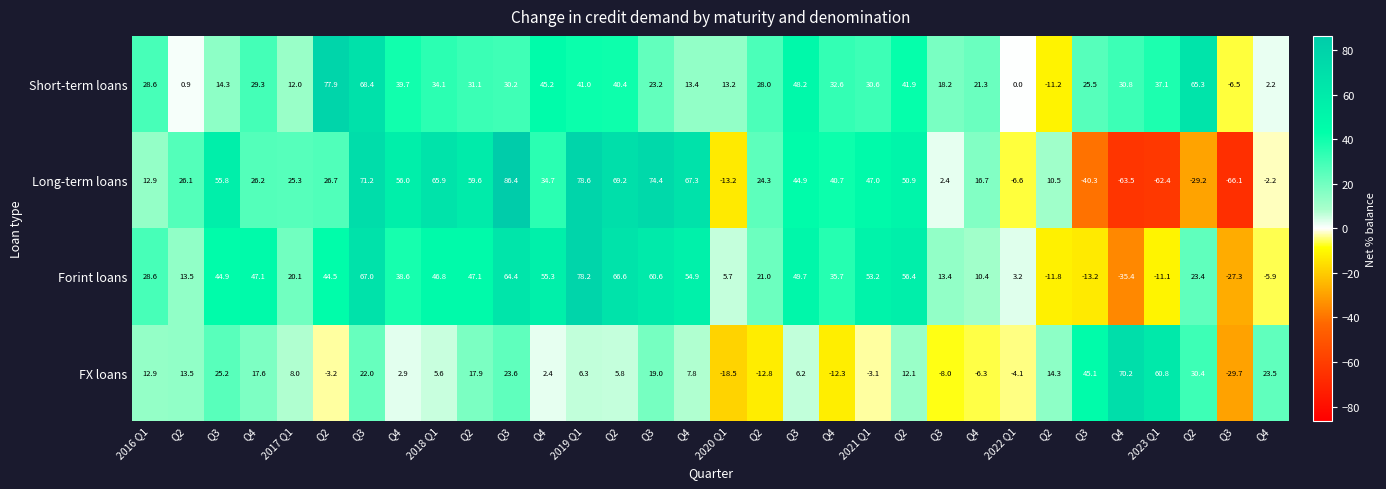

List the series in order of their peak value, highest first.

Long-term loans, Forint loans, Short-term loans, FX loans